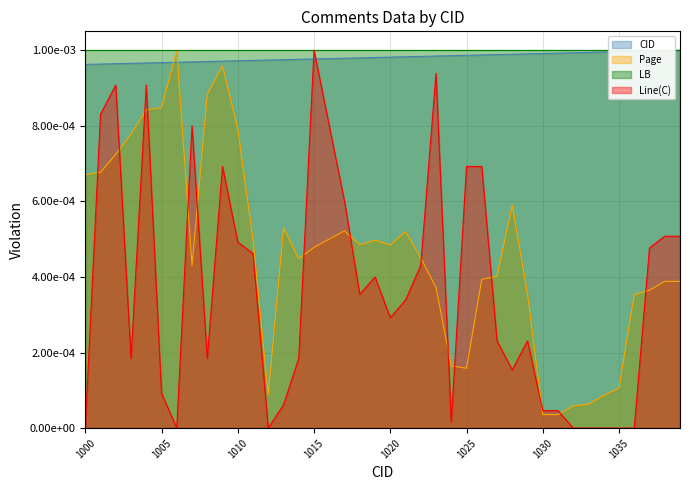

At which label does Page reach its minimum?

1030